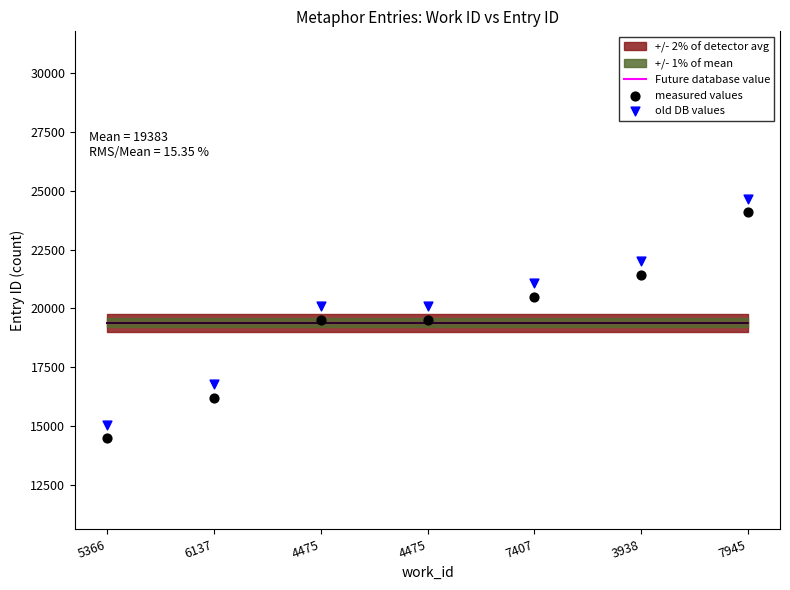

Is the value of old DB values at 7407 greater than the value of measured values at 7945?

No